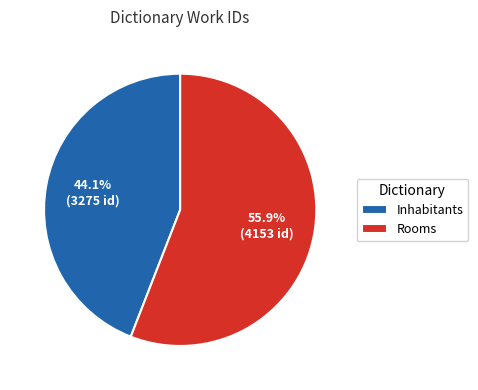

What percentage is the Rooms slice, to the nearest percent?

56%